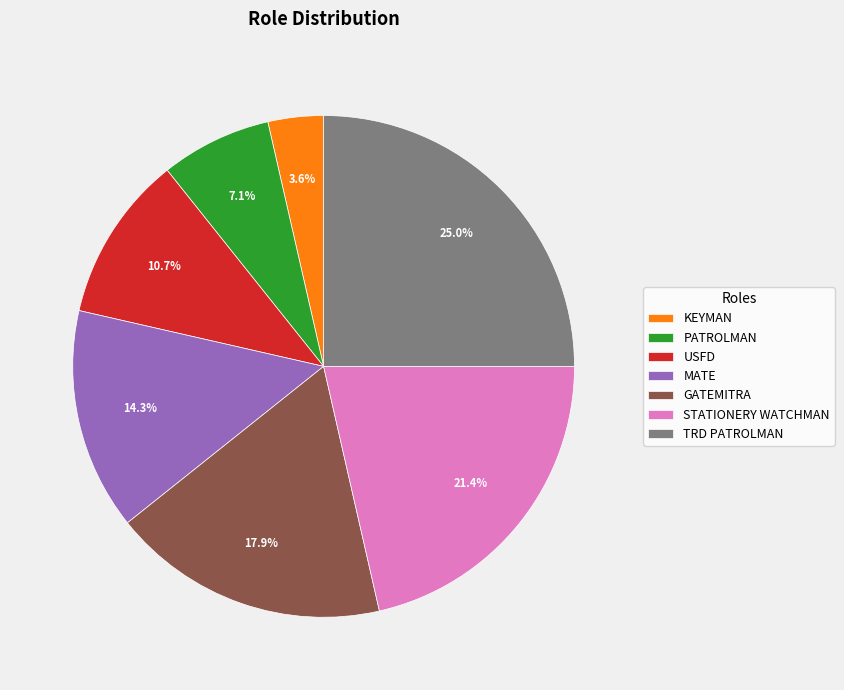

Is there a majority slice in this chart?

No